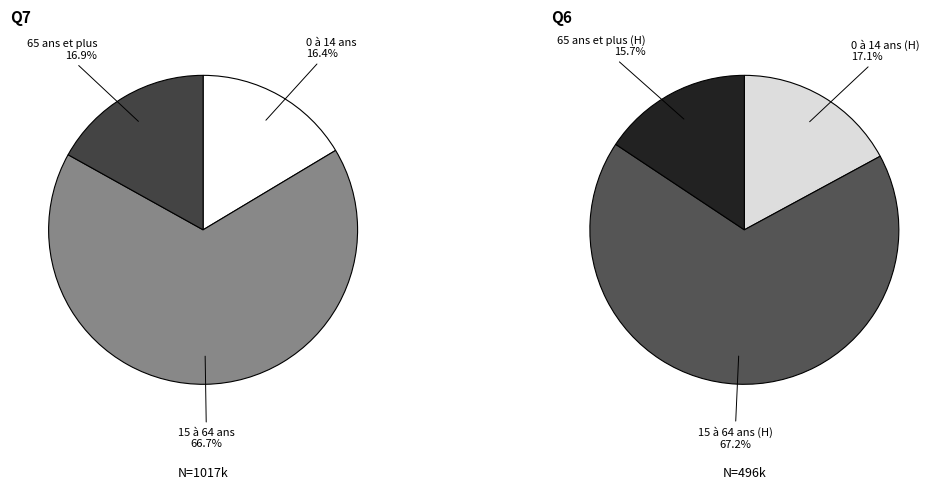

Which category accounts for the majority?

15 à 64 ans